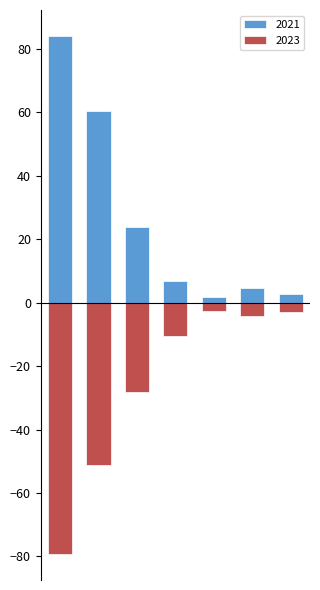

List the series in order of their overall mean, highest first.

2021, 2023